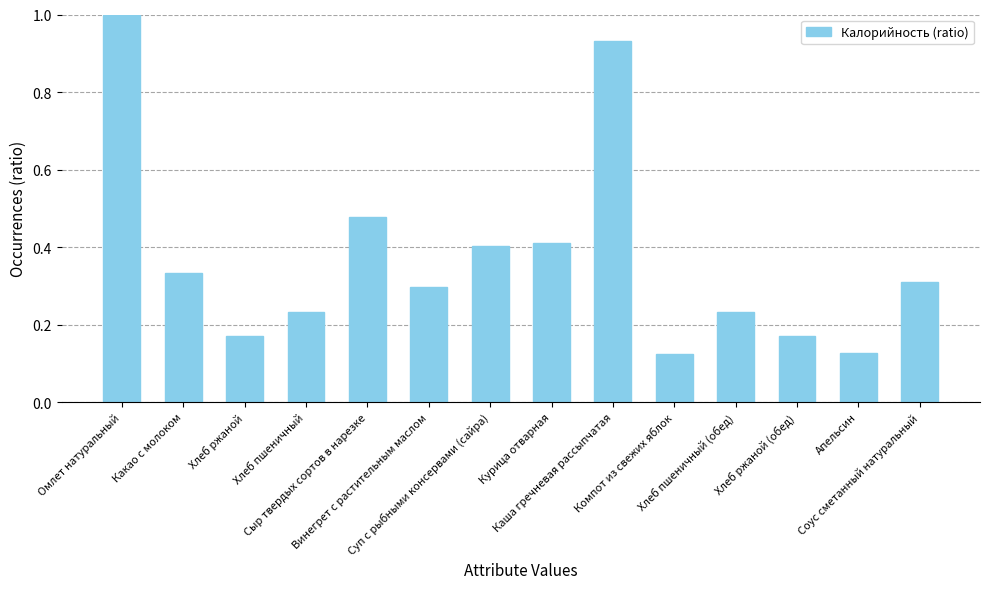

What is the maximum value shown in the chart?

1.0